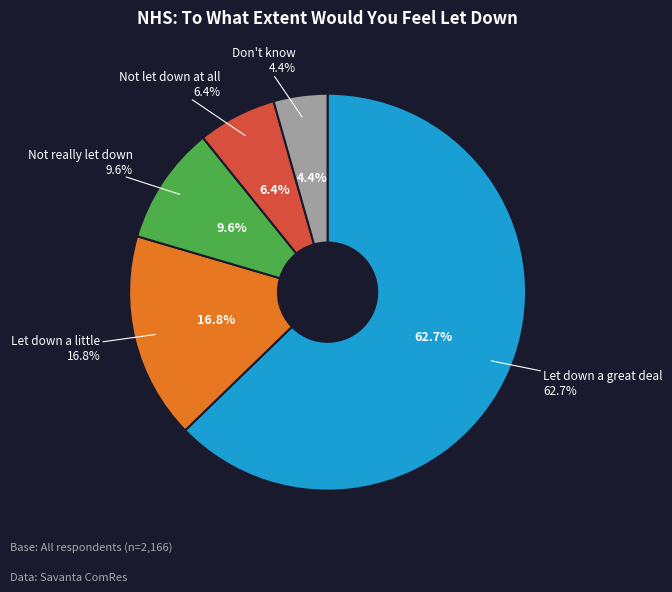

Approximately how many times larger is the value at Let down a little compared to Not let down at all?

2.6